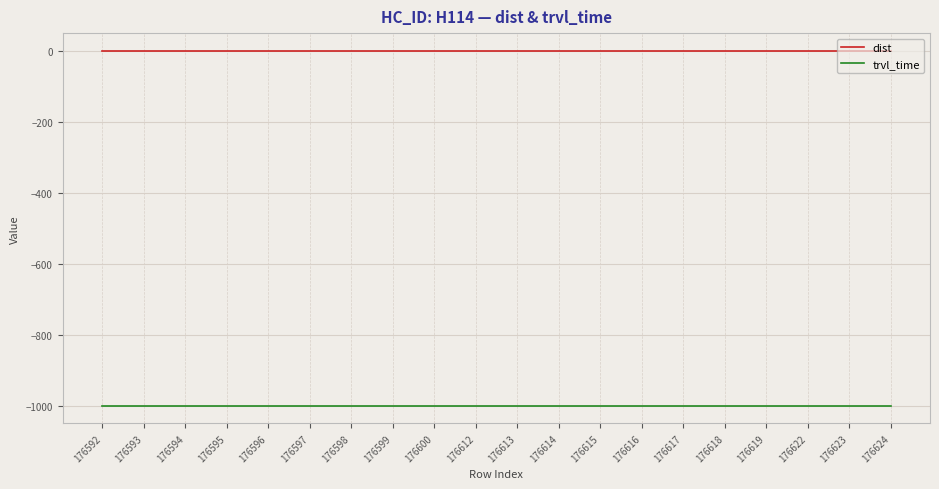

List the series in order of their peak value, lowest first.

trvl_time, dist